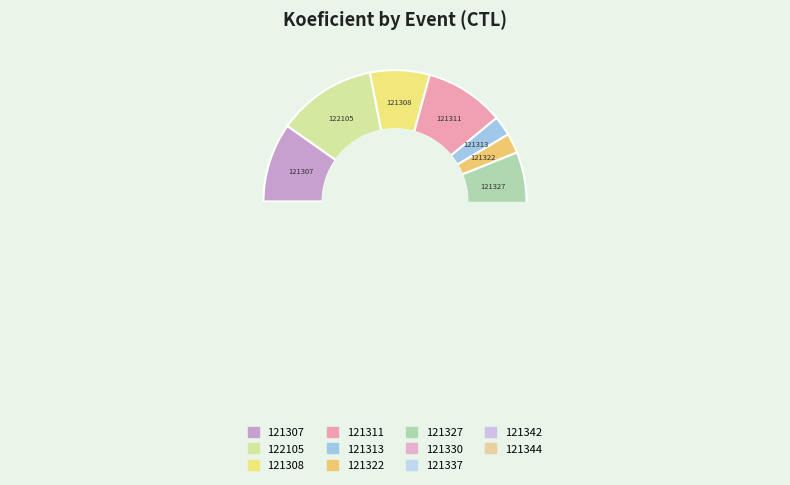

What percentage is the 121344 slice, to the nearest percent?

12%